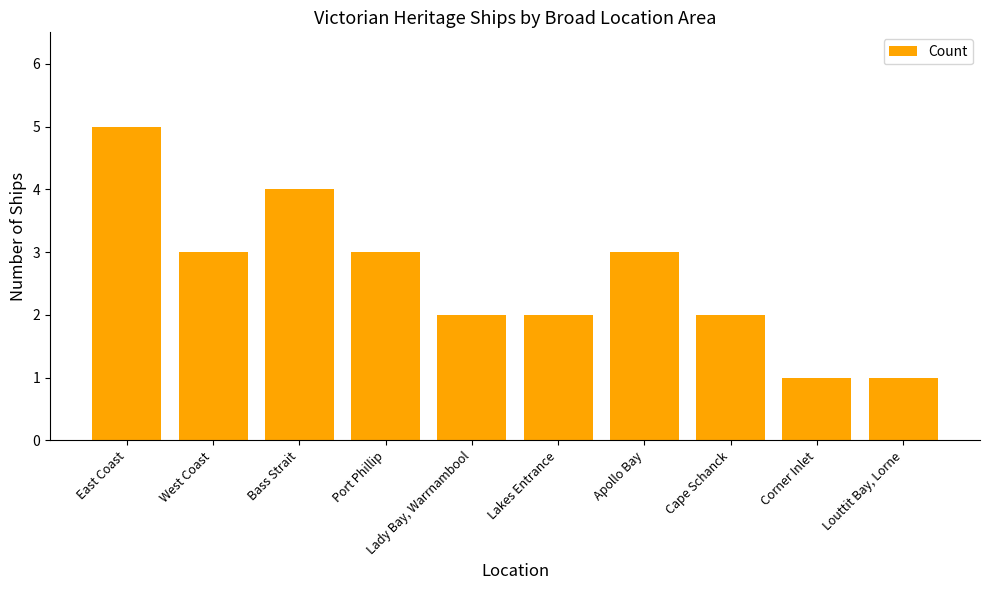

What is the label of the 4th bar from the left?

Port Phillip